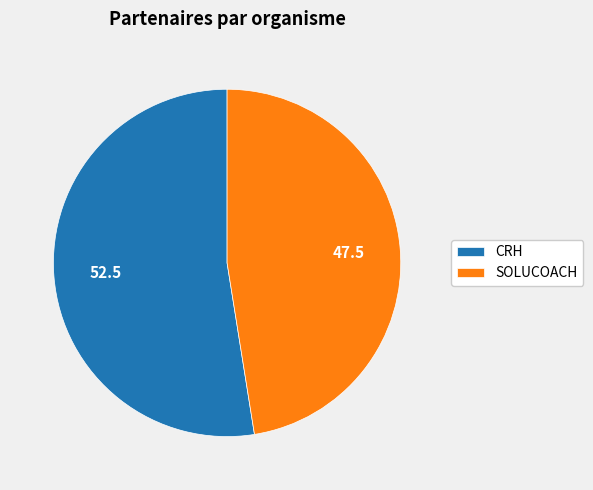

Does any single category account for the majority?

Yes